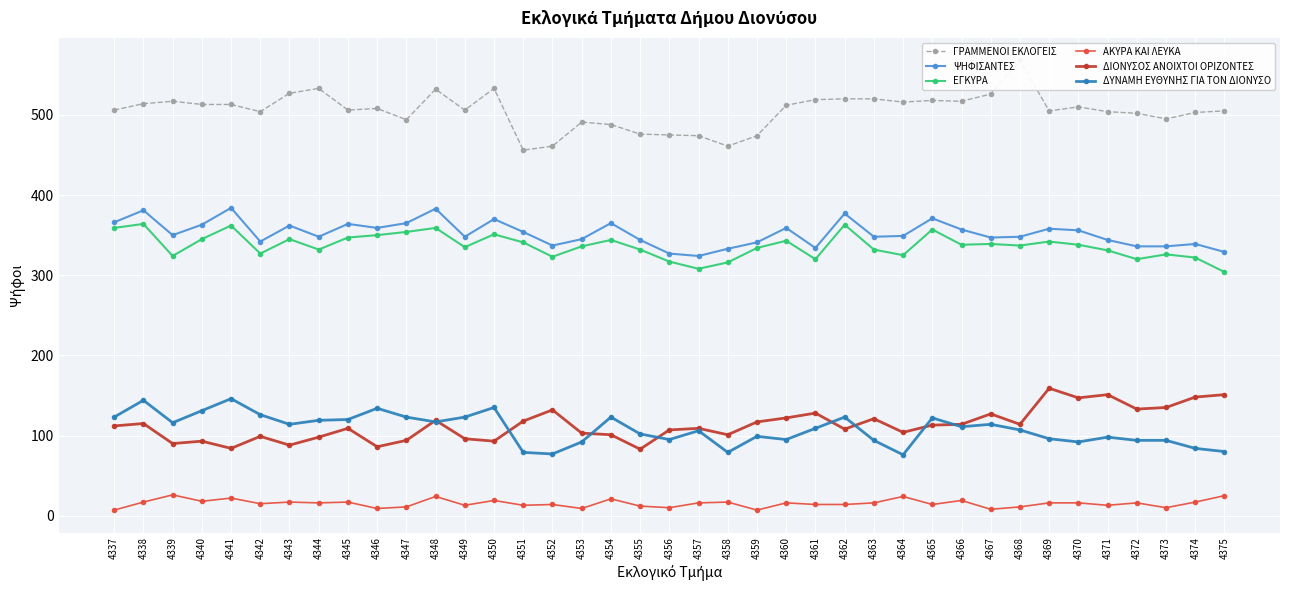

At which category does ΔΙΟΝΥΣΟΣ ΑΝΟΙΧΤΟΙ ΟΡΙΖΟΝΤΕΣ reach its first local peak?

4338